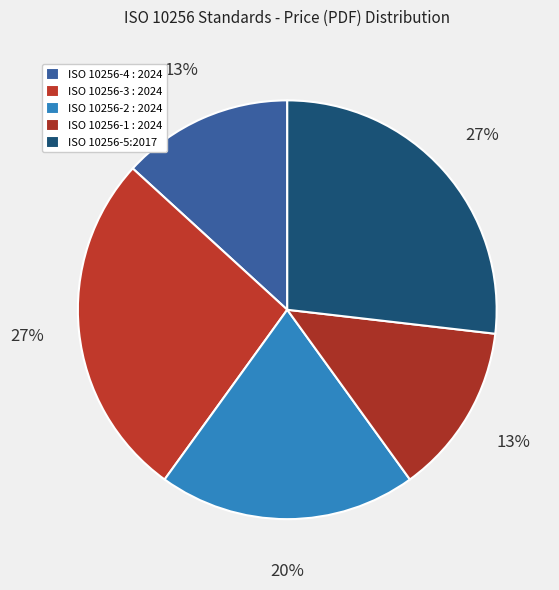

Does ISO 10256-2 : 2024 represent more than half of the total?

No